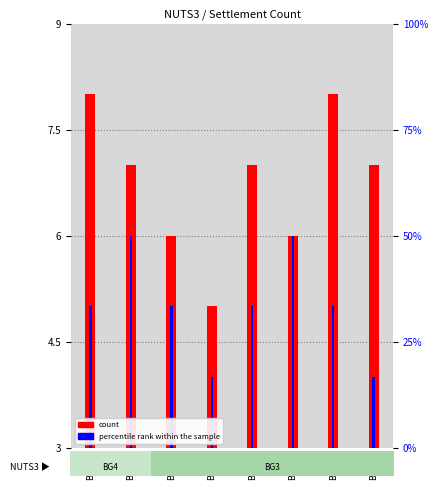

Reading right to left, what are all the values shown in this chart?

count: 7	8	6	7	5	6	7	8
percentile rank within the sample: 4	5	6	5	4	5	6	5